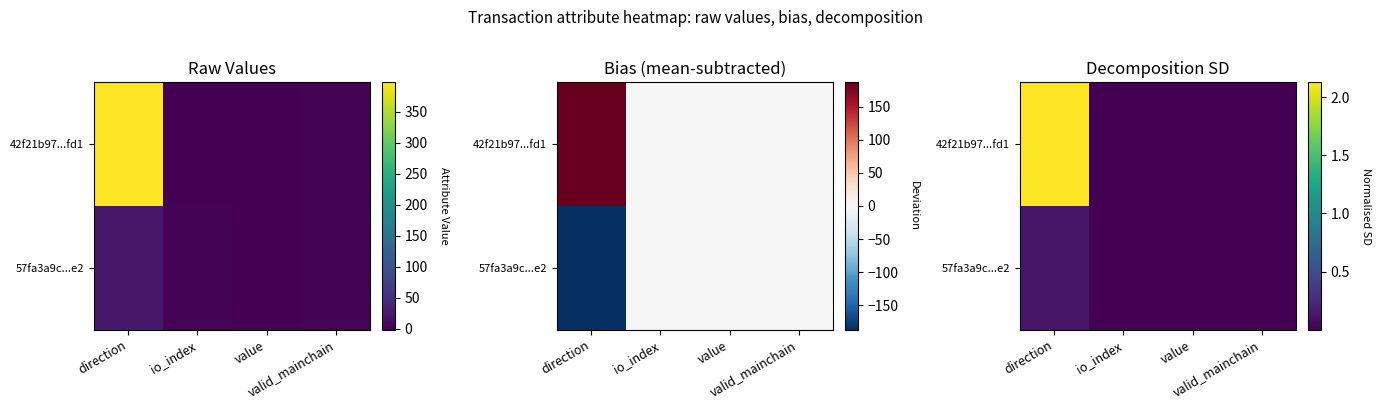

Is it true that 42f21b97...fd1 equals 0.0 at value?

False